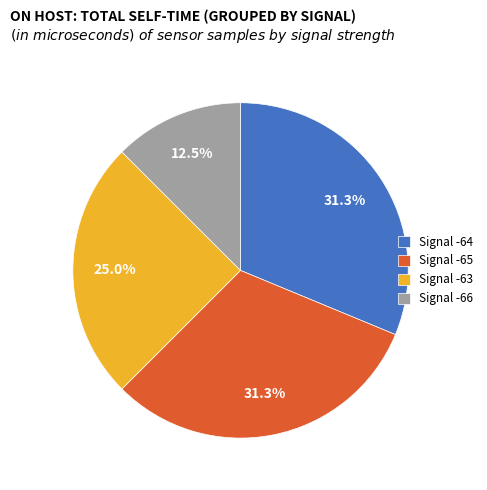

Which slice is the smallest?

Signal -66